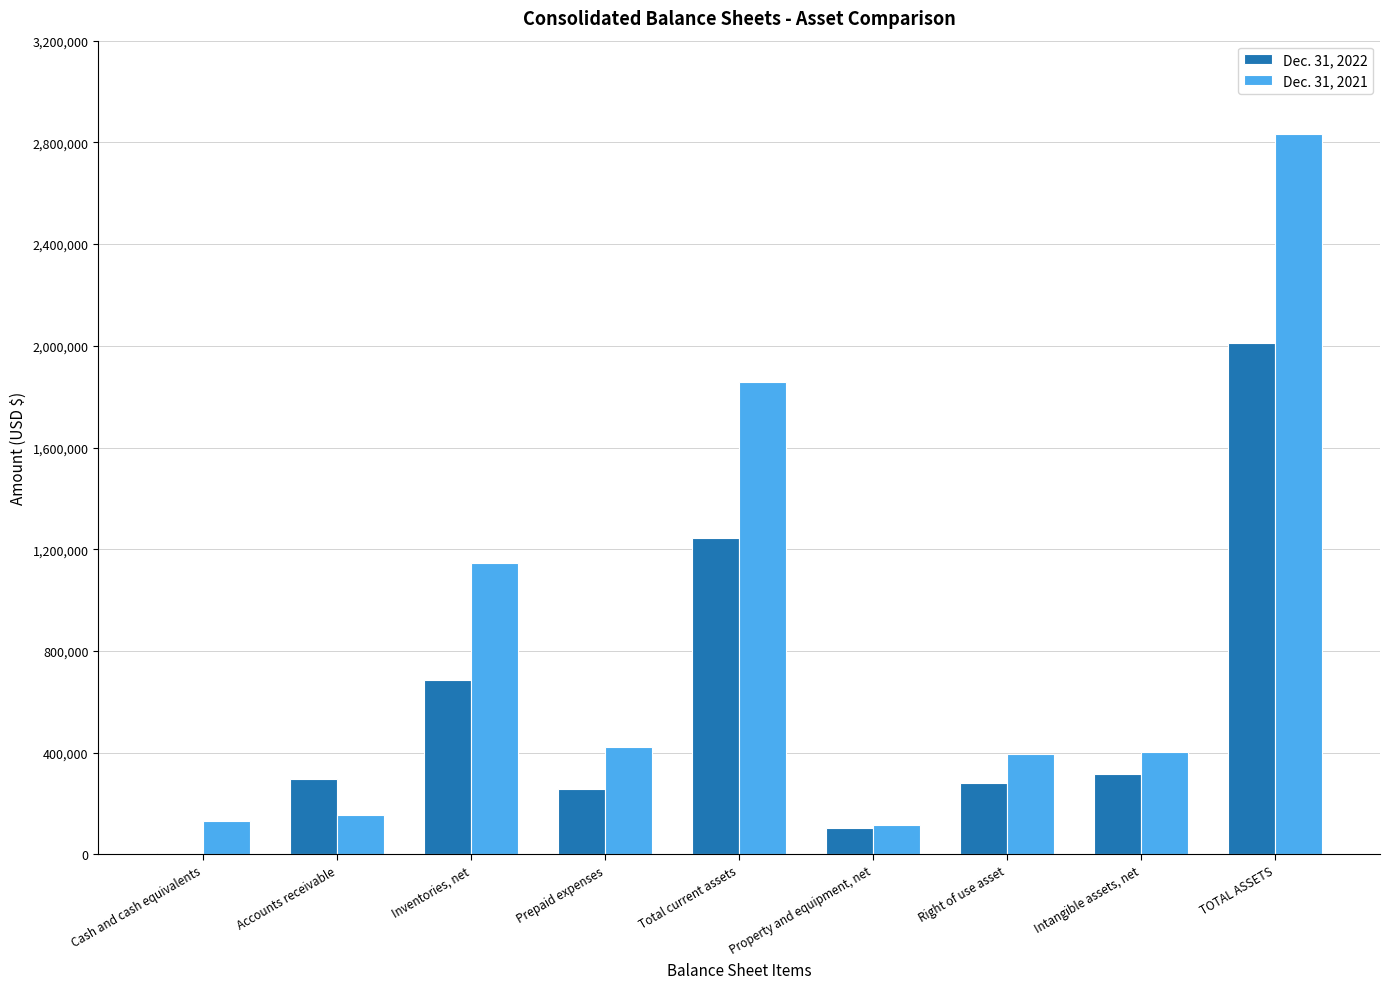

Which category has the highest value across all series?

TOTAL ASSETS